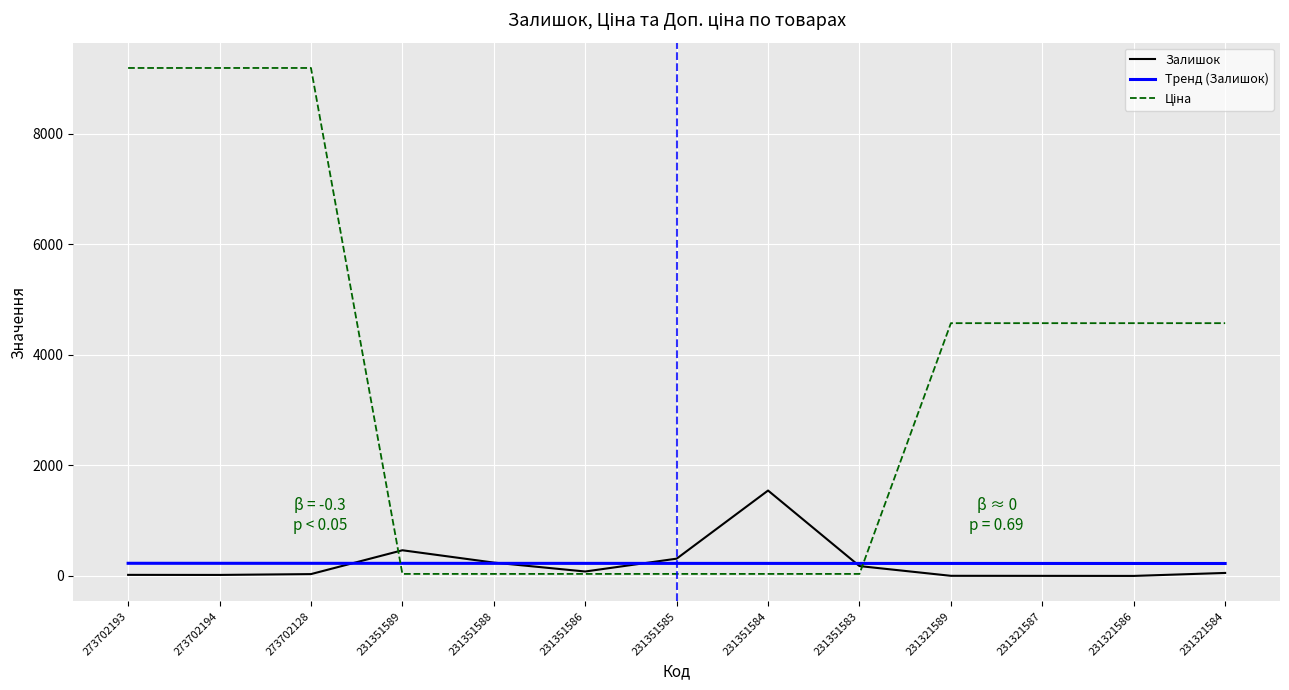

True or false: Залишок has a value of 179.0 at 231351583.

True